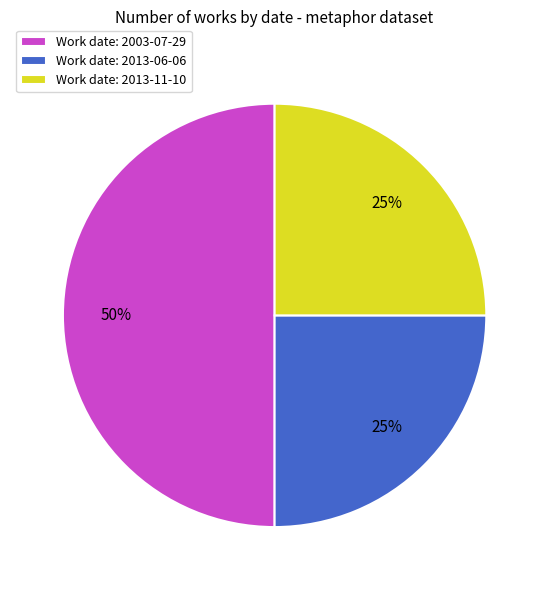

What is the ratio of the value at Work date: 2003-07-29 to the value at Work date: 2013-11-10?

2.0